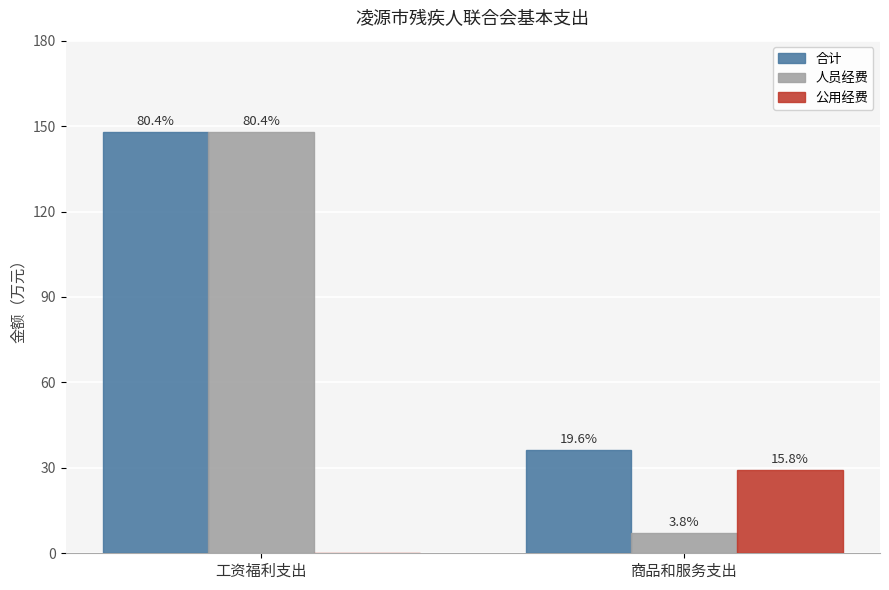

What is the spread (max minus min) of values at 商品和服务支出?

29.1